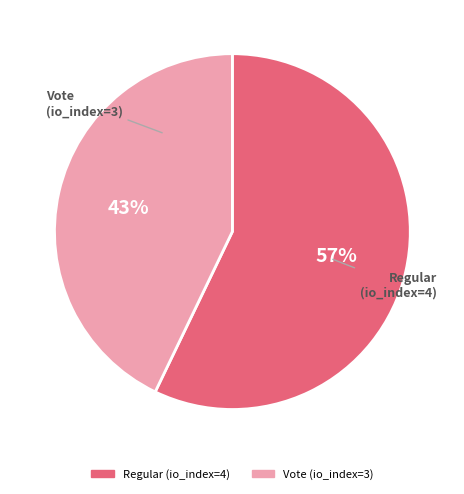

Is the sum of Regular (io_index=4) and Vote (io_index=3) greater than half?

Yes